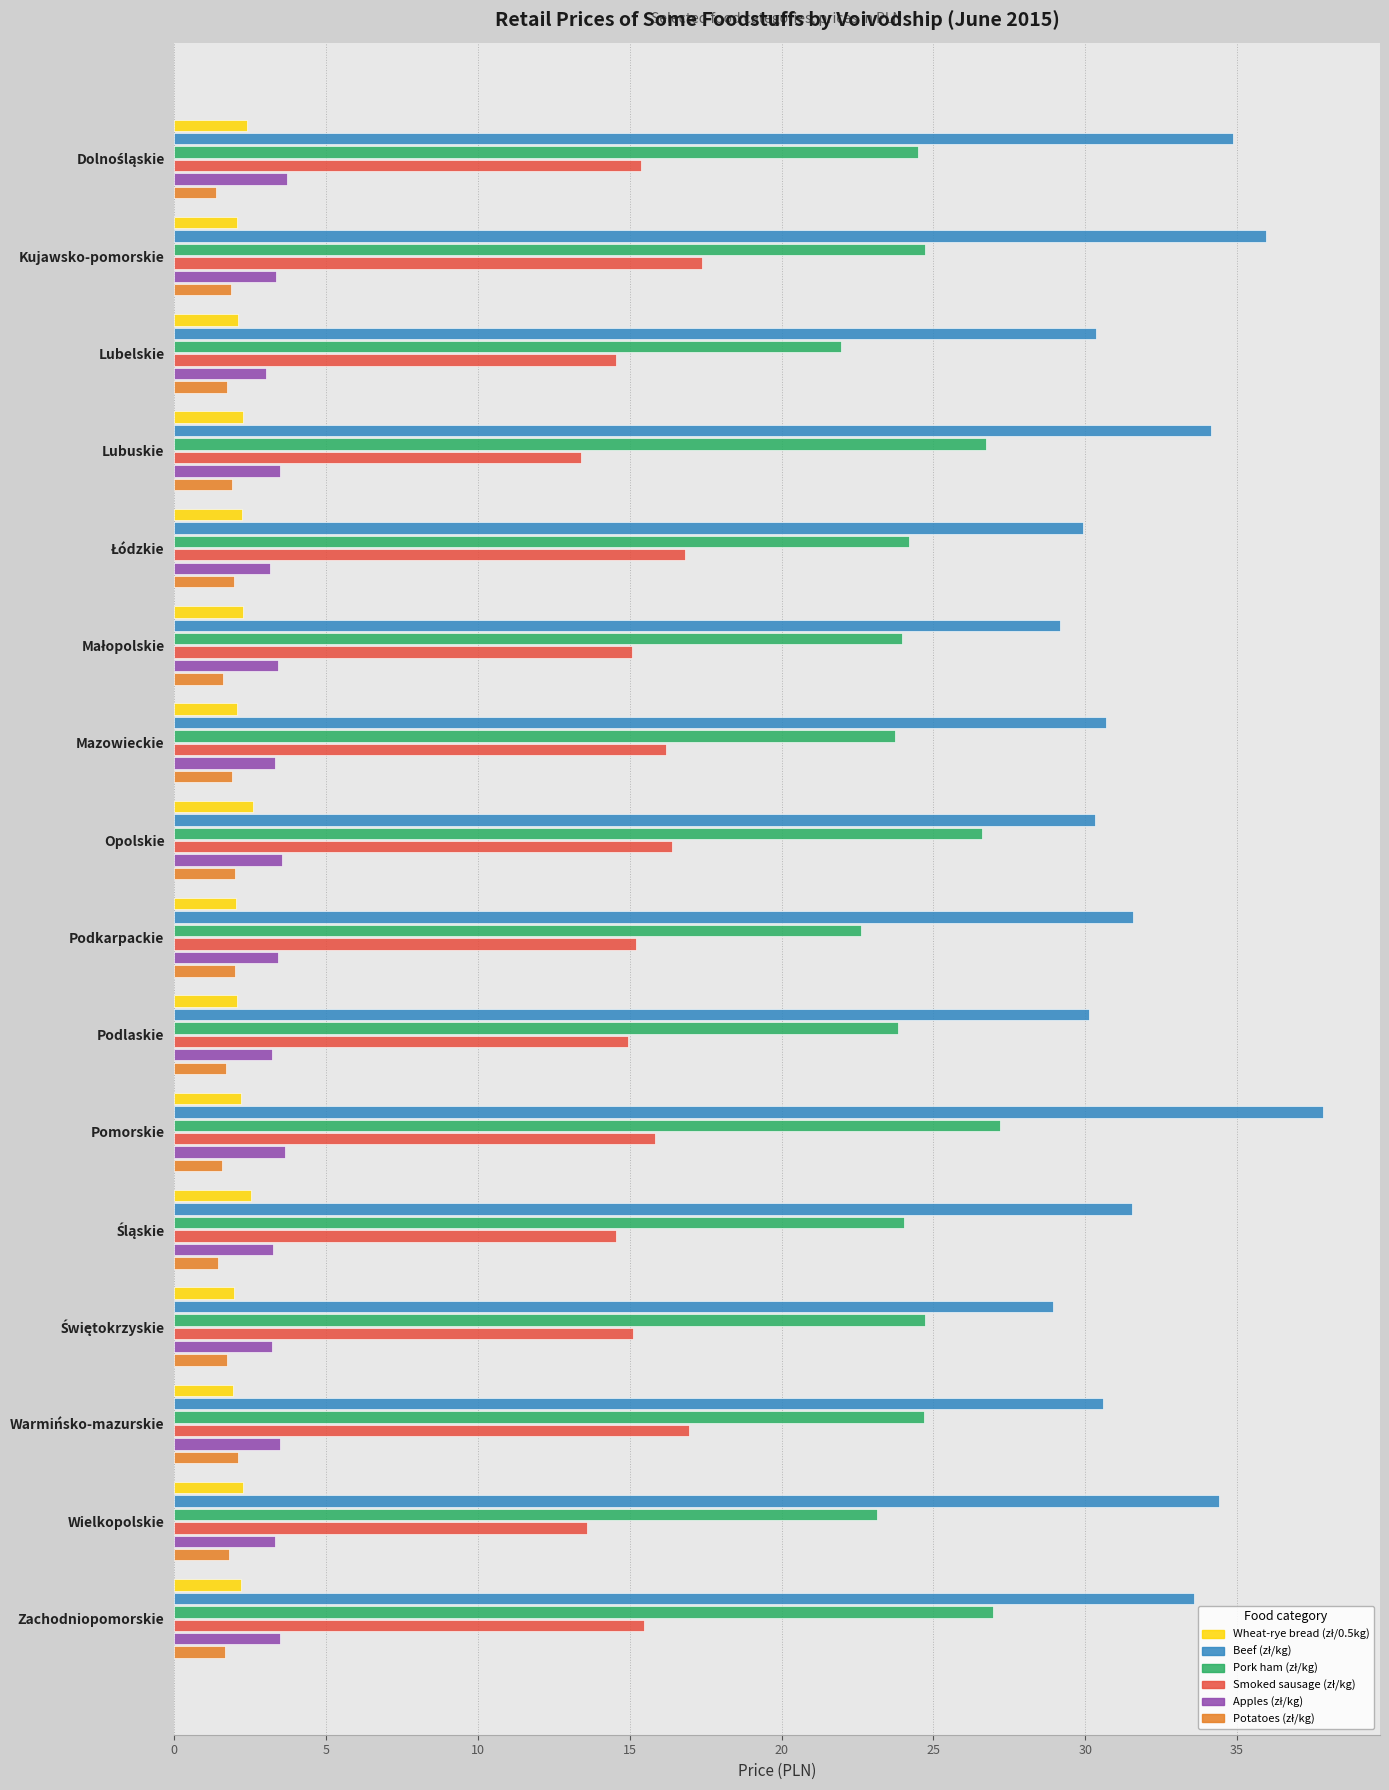

What is the greatest value displayed?

37.8